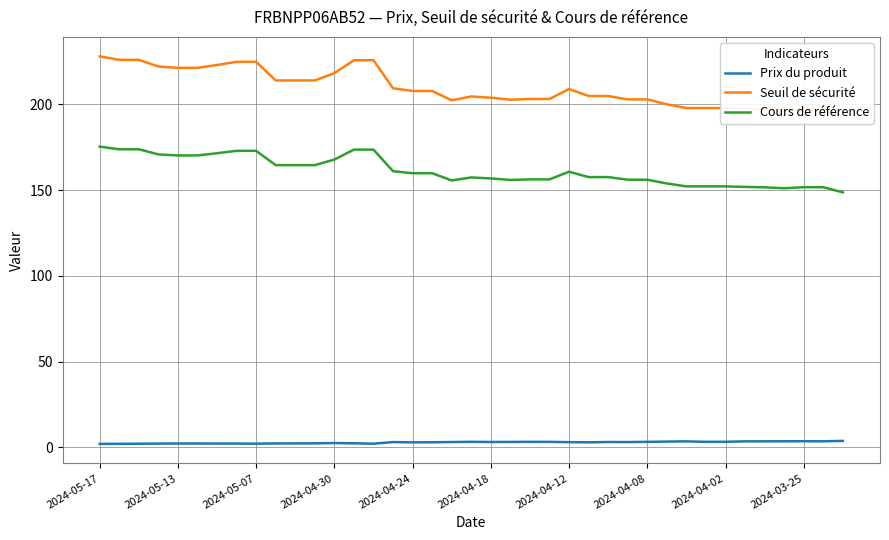

True or false: Prix du produit and Cours de référence intersect in this chart.

False